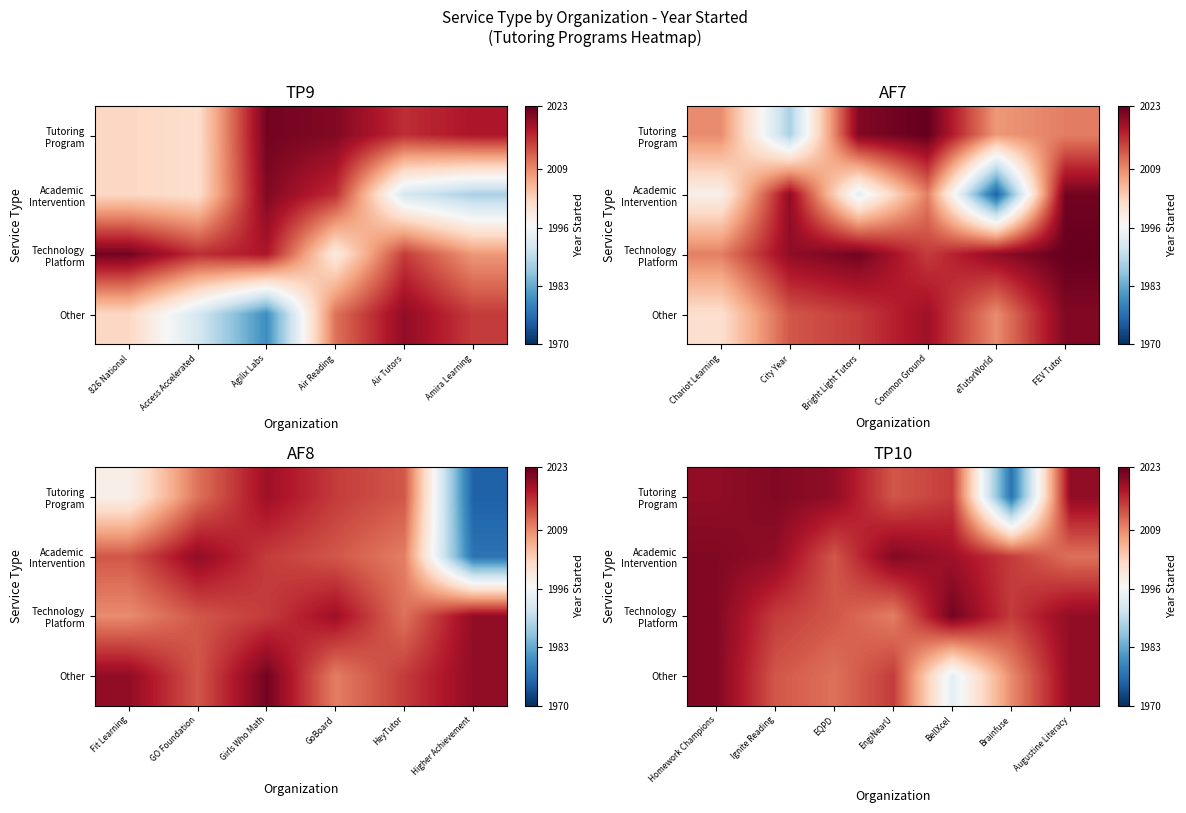

True or false: Technology Platform has a value of 2015 at Brainfuse.

True